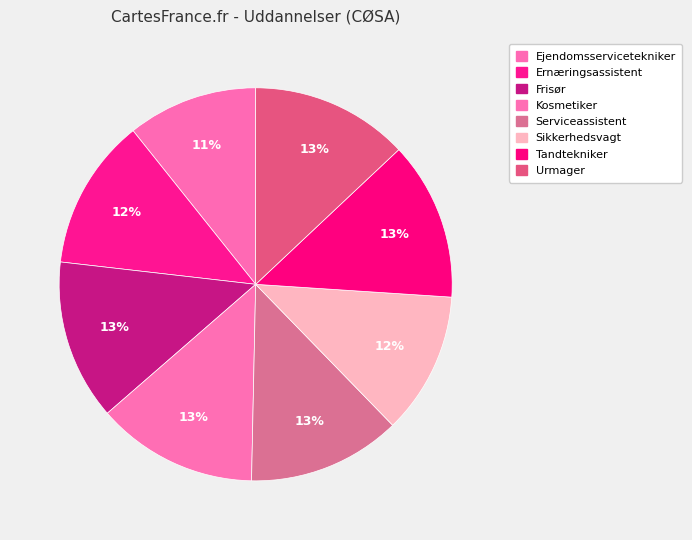

To the nearest percent, what percentage of the pie is Tandtekniker?

13%